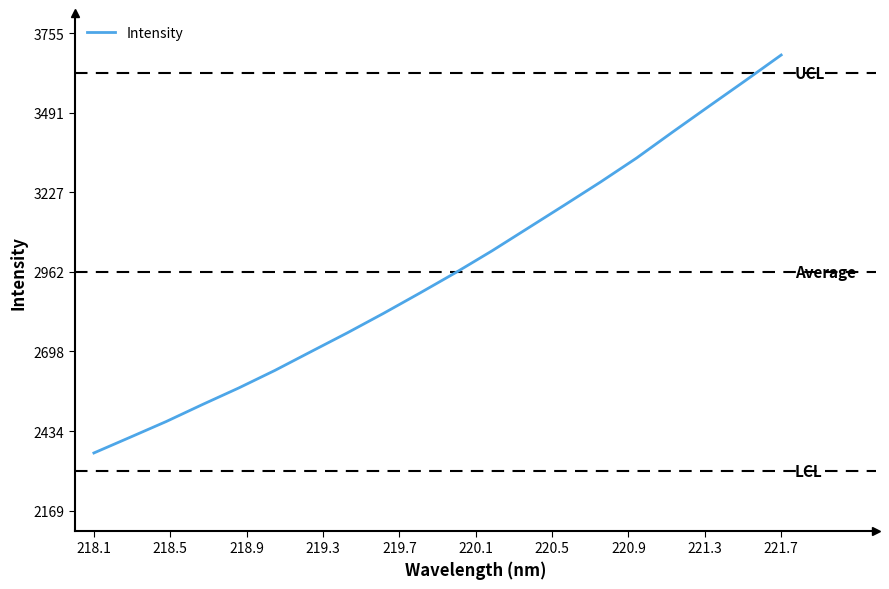

What is the greatest value displayed?

3682.5